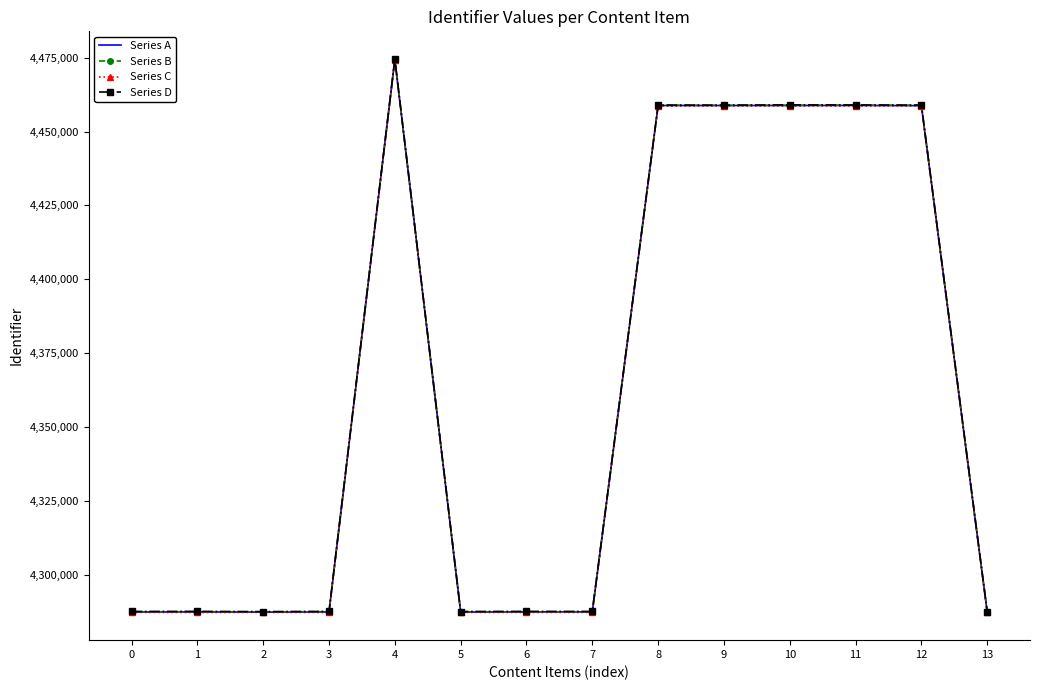

What is the approximate value of Series C at 13, to the nearest 100?

4287200